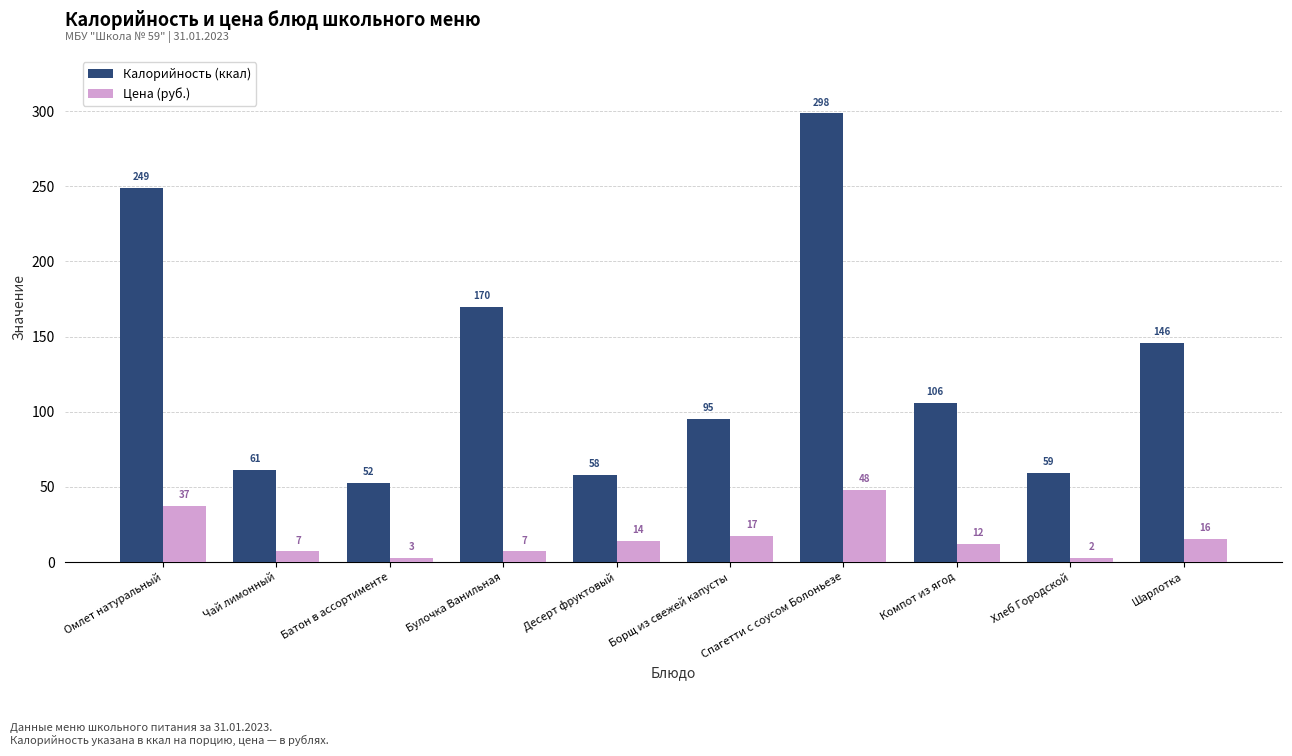

What is the difference between the second highest and second lowest values in the Цена (руб.) series?

34.0